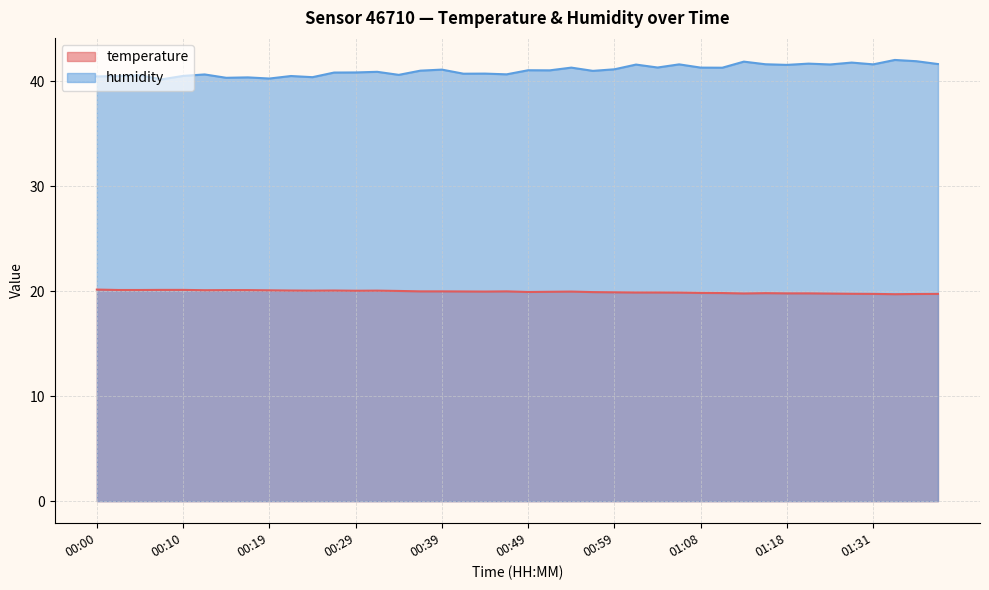

The humidity series shows 40.6 at 00:34. True or false?

True